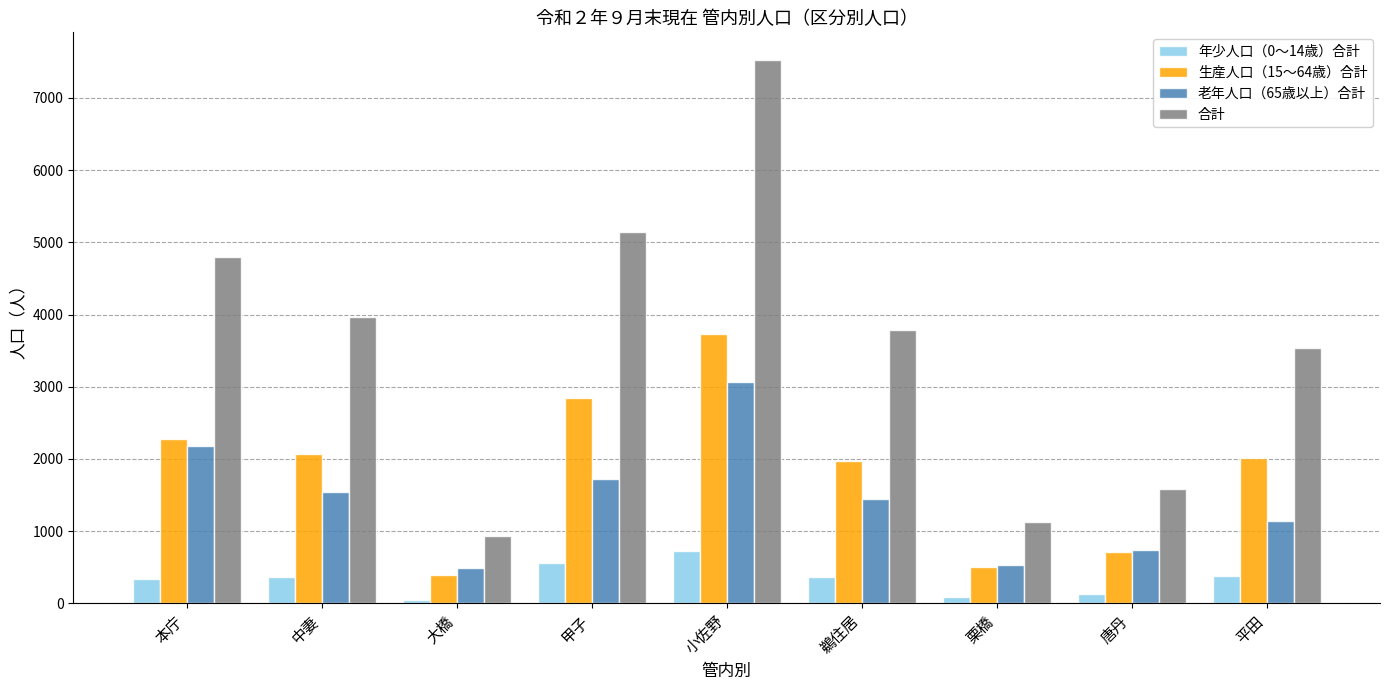

Which series has the largest total across all categories?

合計